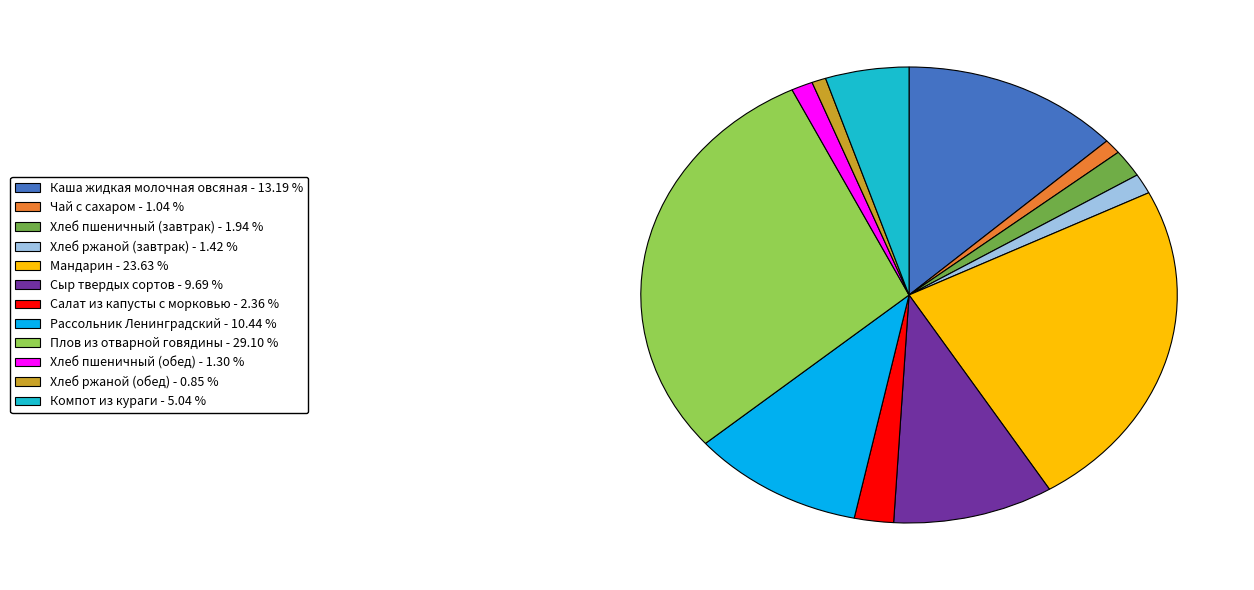

Is there a majority slice in this chart?

No